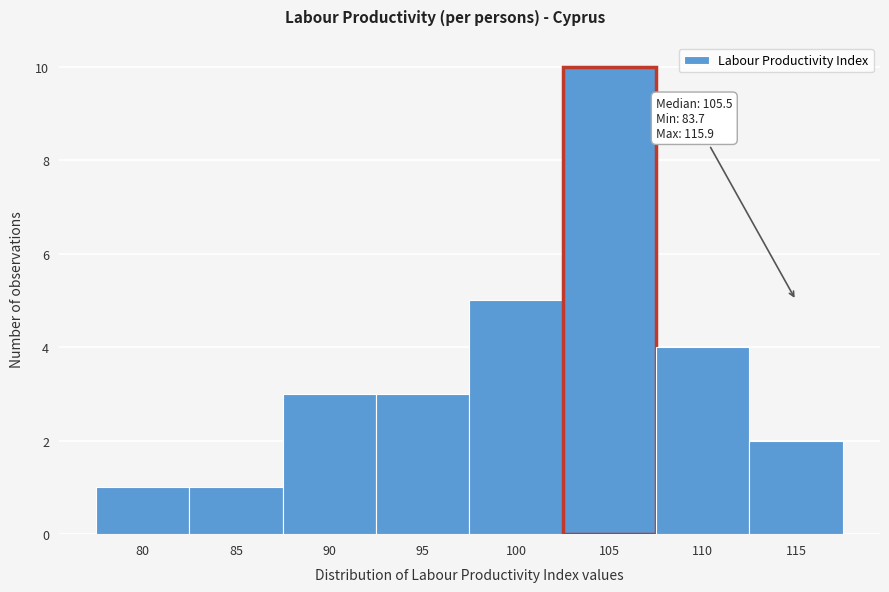

Reading left to right, list all the values displayed in this chart.

1	1	3	3	5	10	4	2